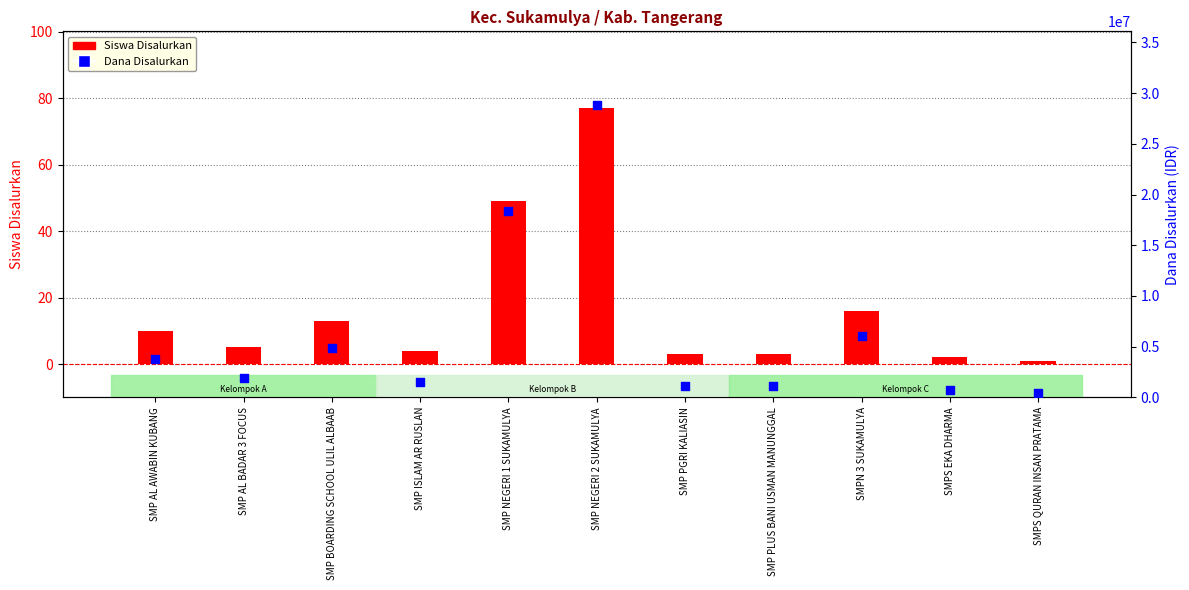

Which series has the largest total across all categories?

Dana Disalurkan